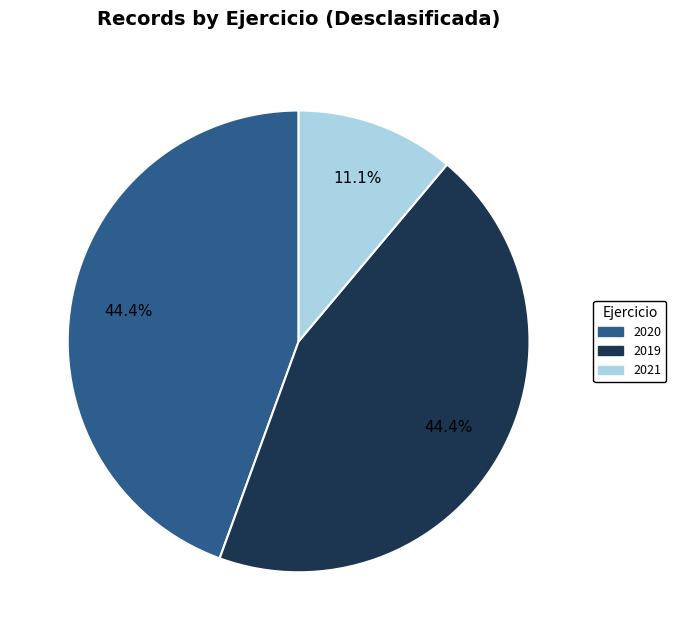

Count the number of slices in the pie.

3